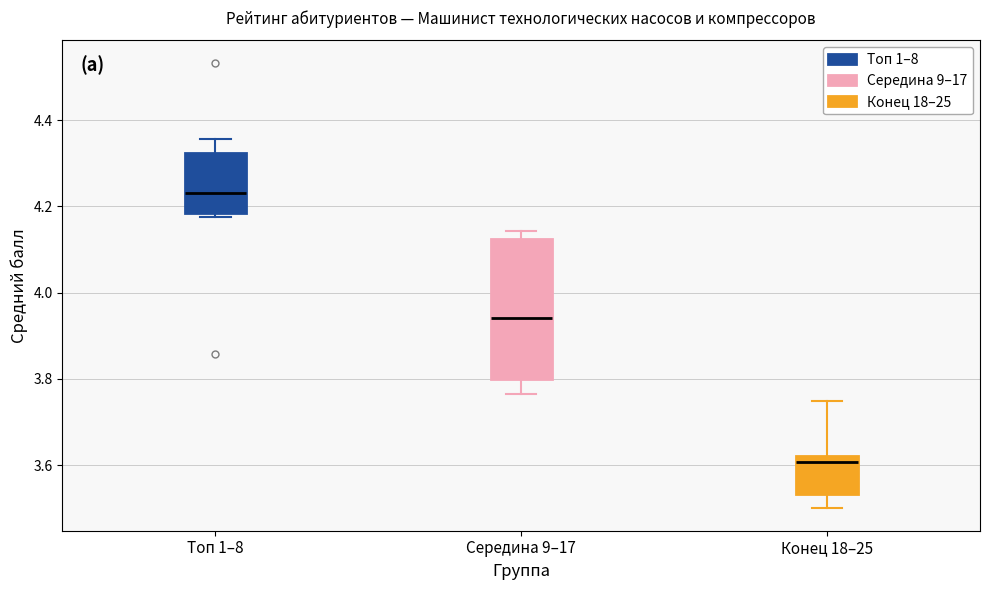

Which box has the lowest median line?

Конец 18–25